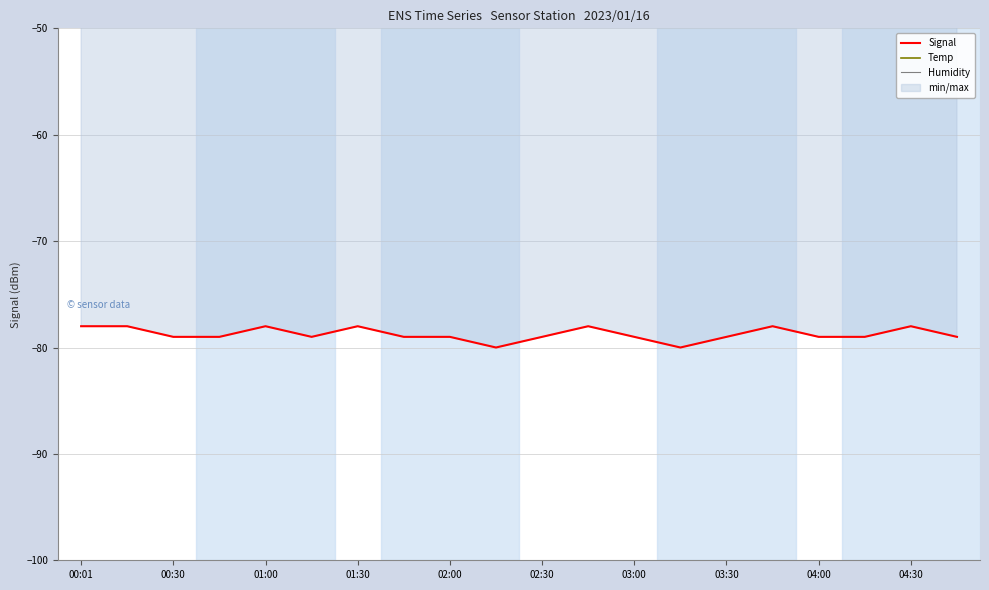

What is the sum of all Humidity values?

1243.1